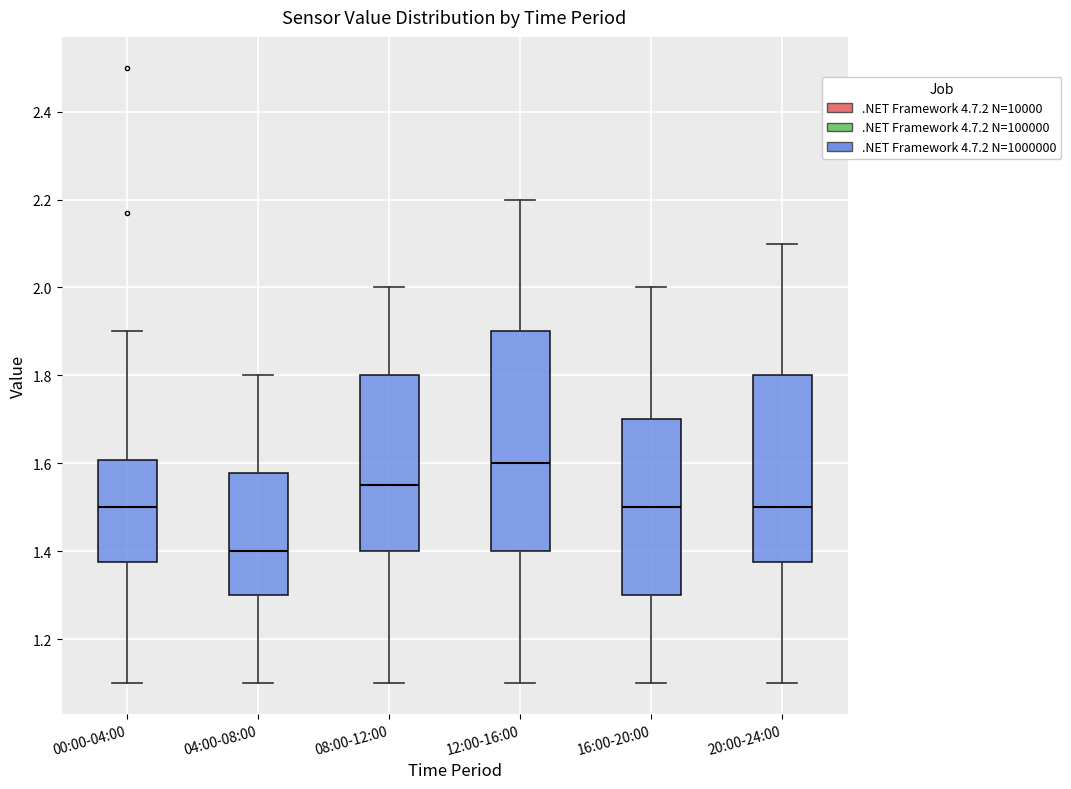

Which box is the tallest, from its lower edge to its upper edge?

12:00-16:00